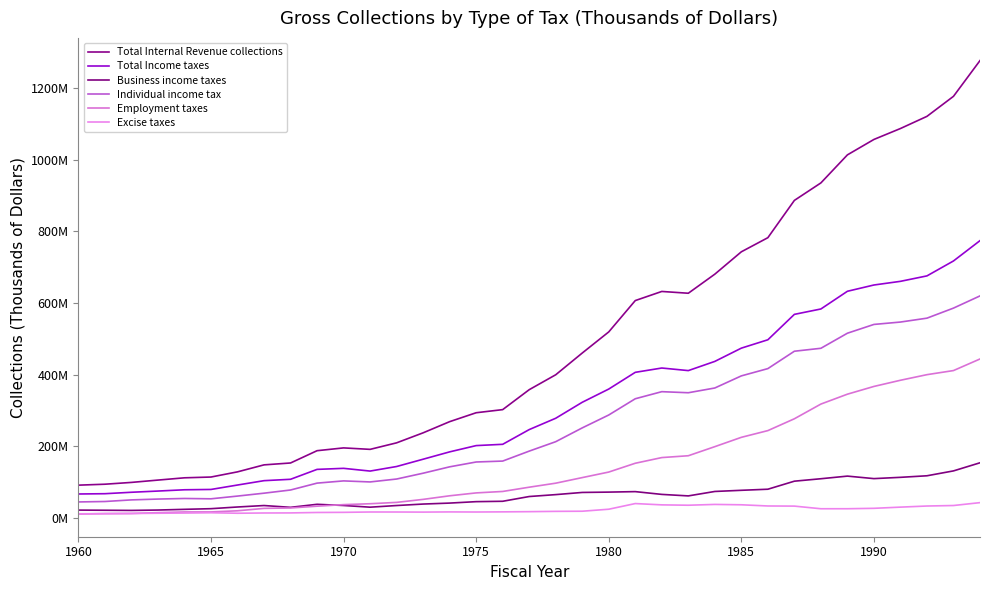

After their last crossing, which series has the higher values: Excise taxes or Employment taxes?

Employment taxes